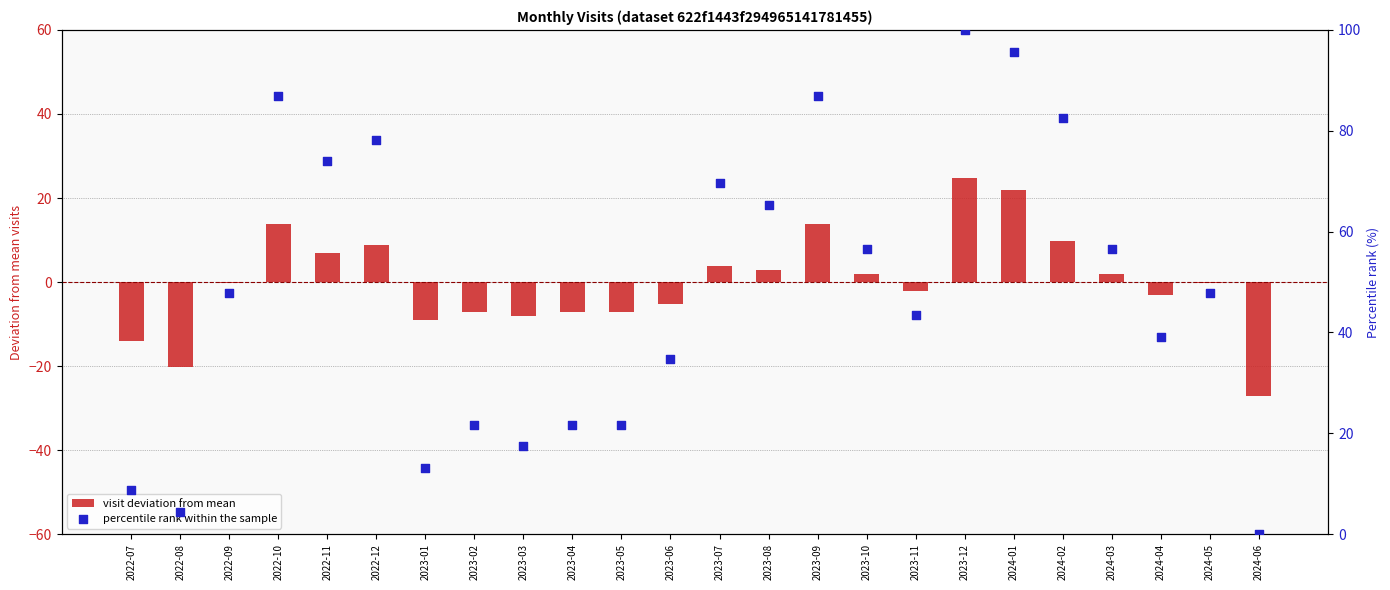

What are all the series names shown in the legend?

visit deviation from mean, percentile rank within the sample